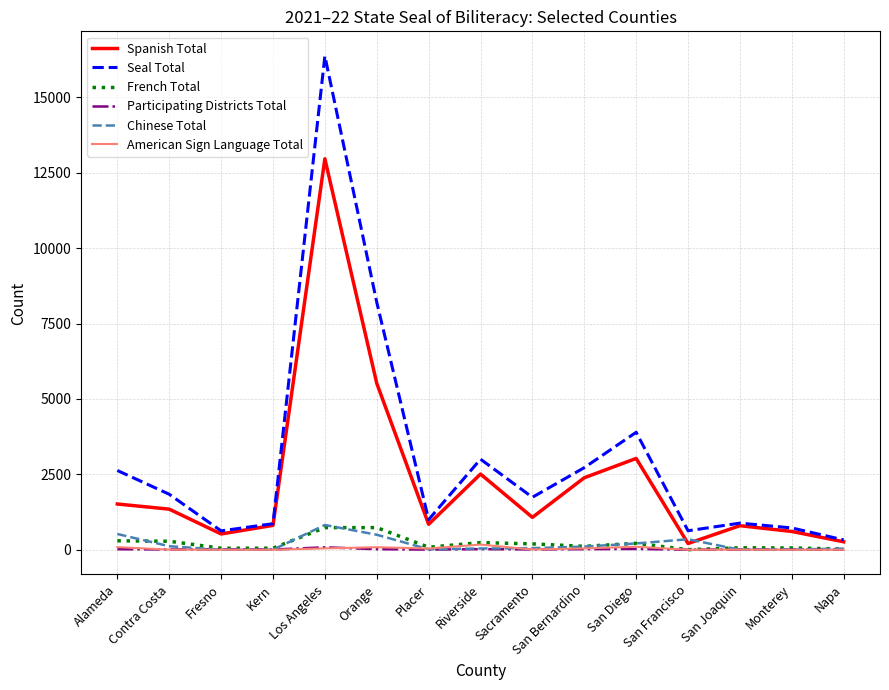

At which label is Spanish Total closest to 6583?

Orange